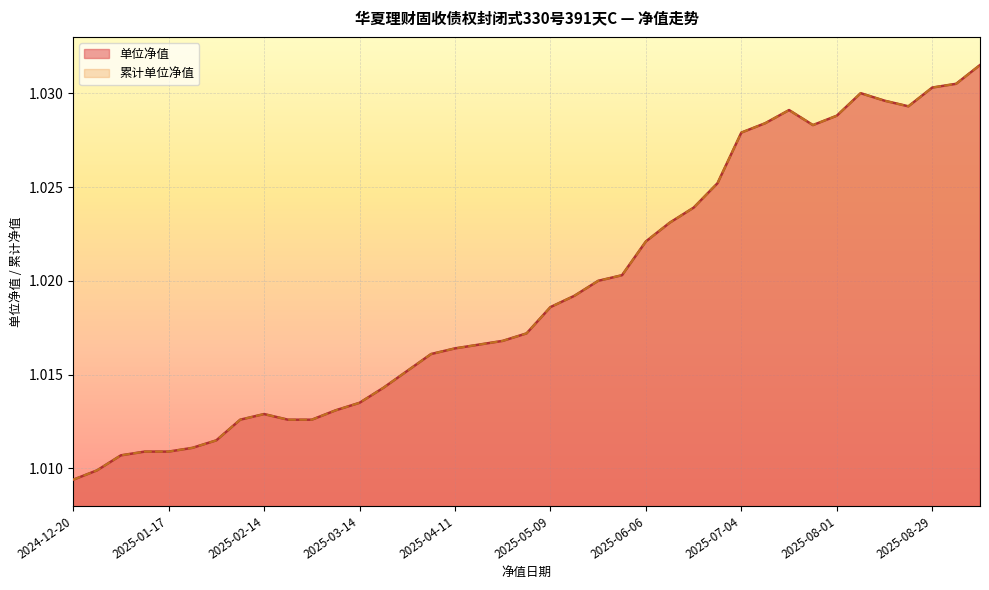

What is the label of the 39th point from the right?

2024-12-20